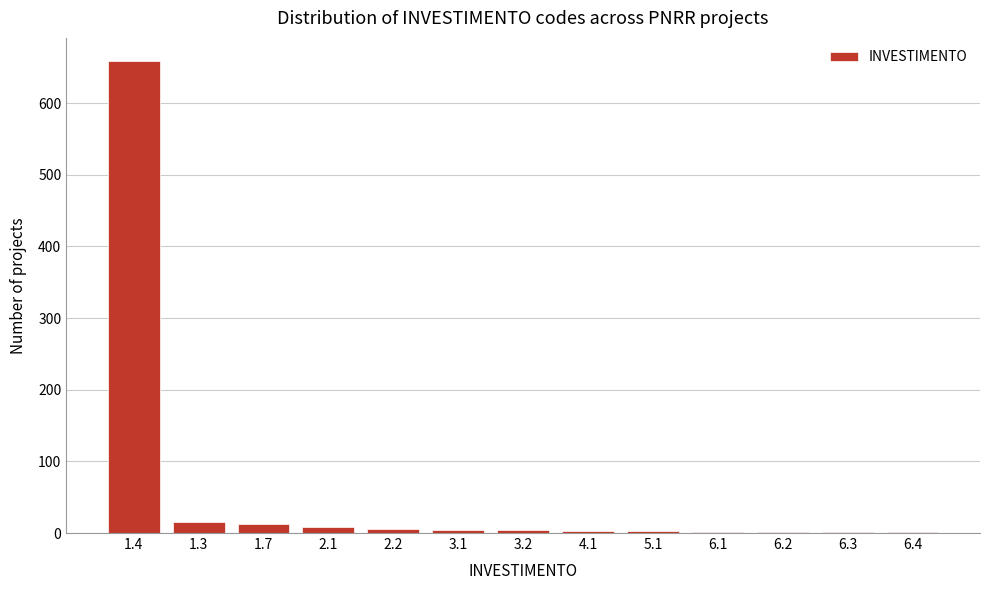

What is the maximum value shown in the chart?

658